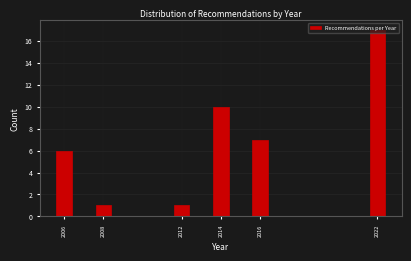

Which label corresponds to the largest value in the chart?

2022